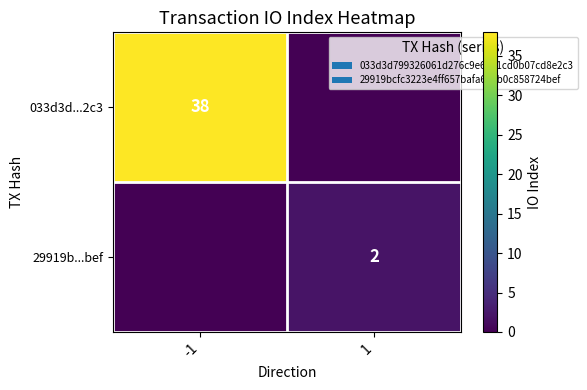

The value of 29919b...bef at 1 is 3. True or false?

False